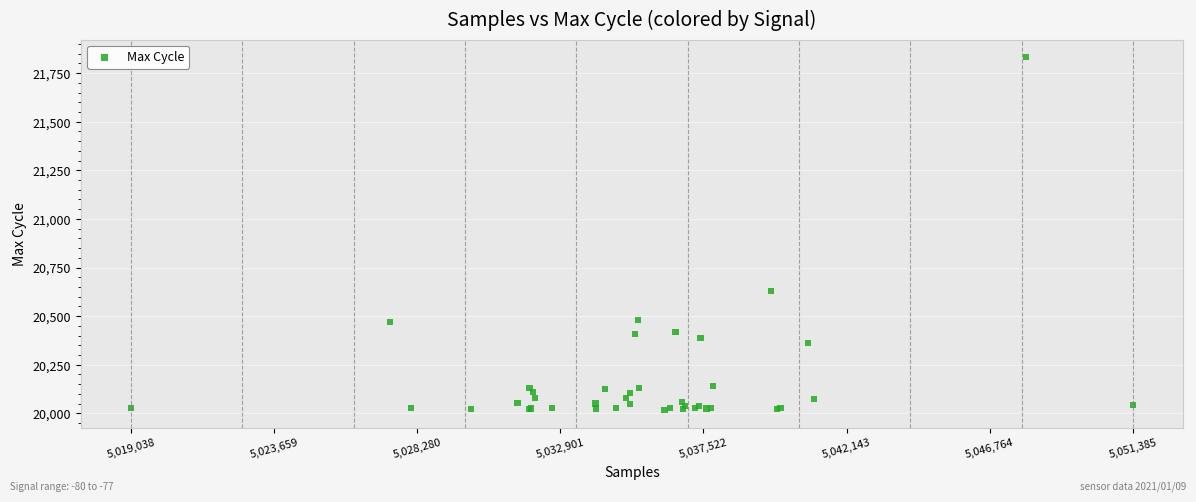

What Y value in the scatter plot is closest to 20924?

20630